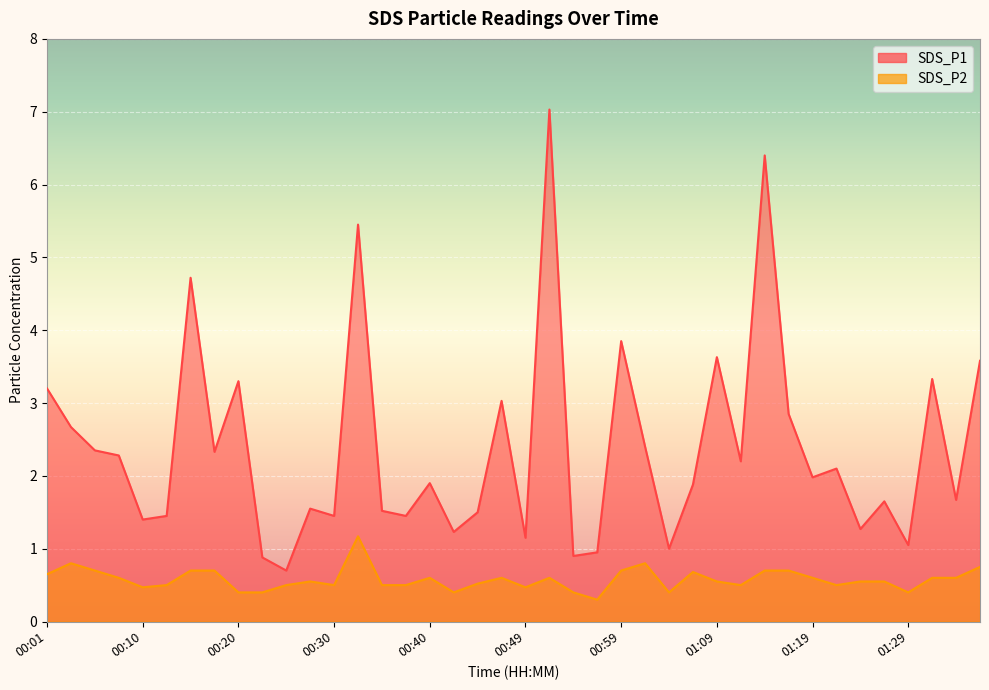

At which category does SDS_P2 reach its first local valley?

00:10